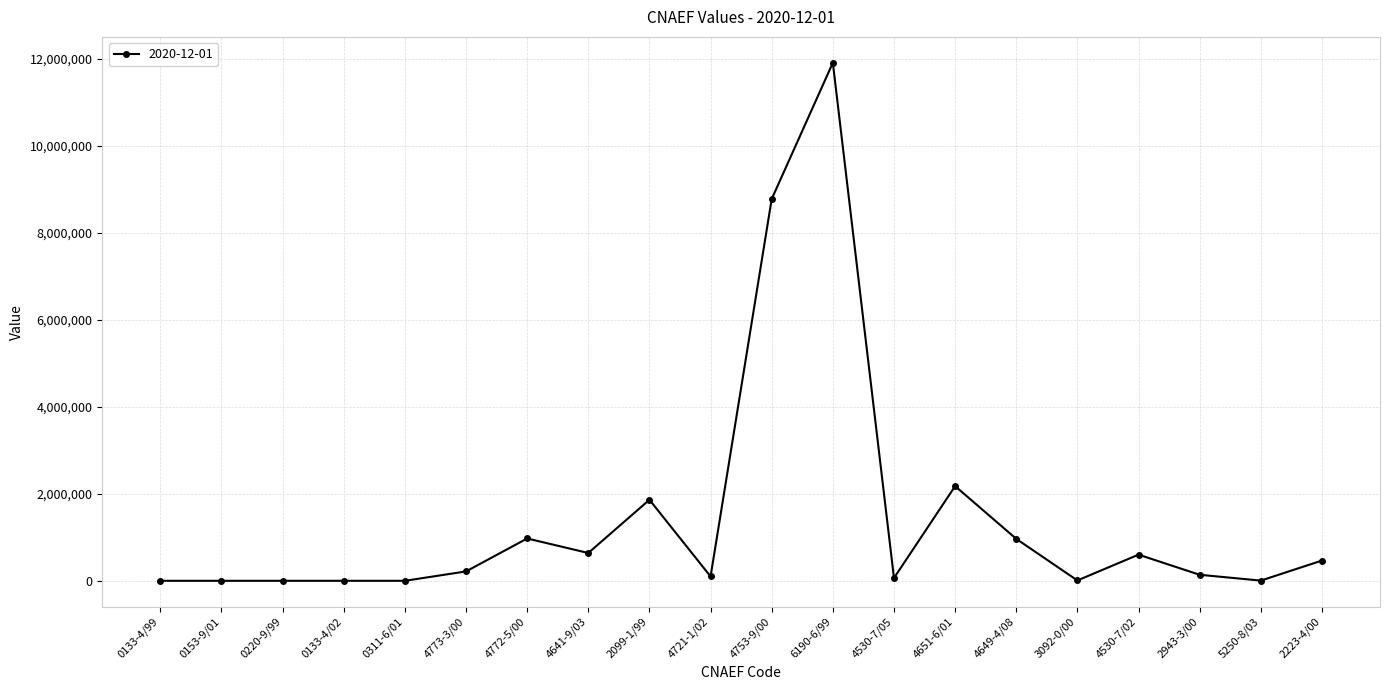

The chart shows a value of 601195.7 at 4530-7/02. True or false?

True